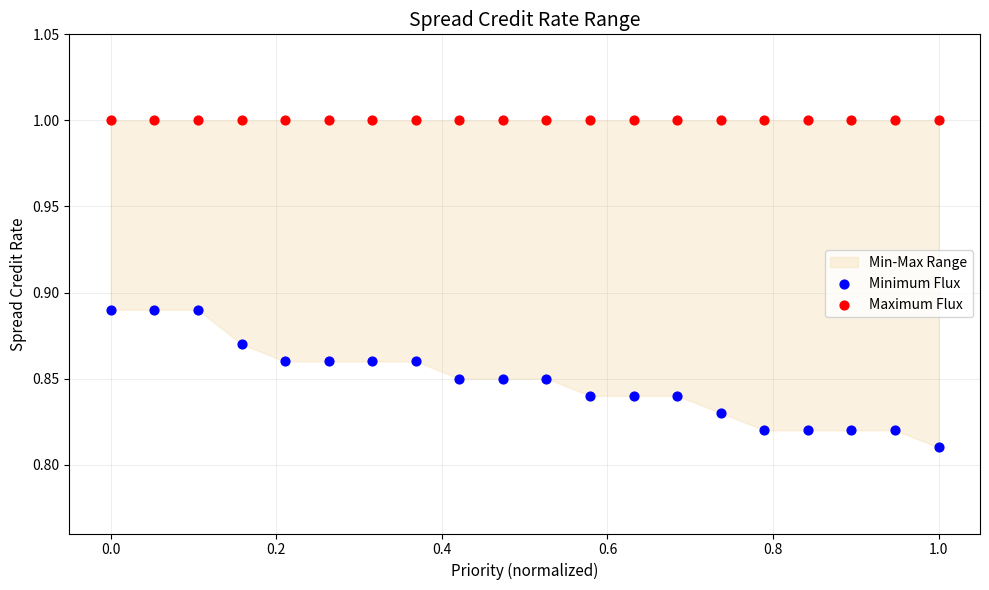

Which series reaches the maximum Y coordinate?

Maximum Flux